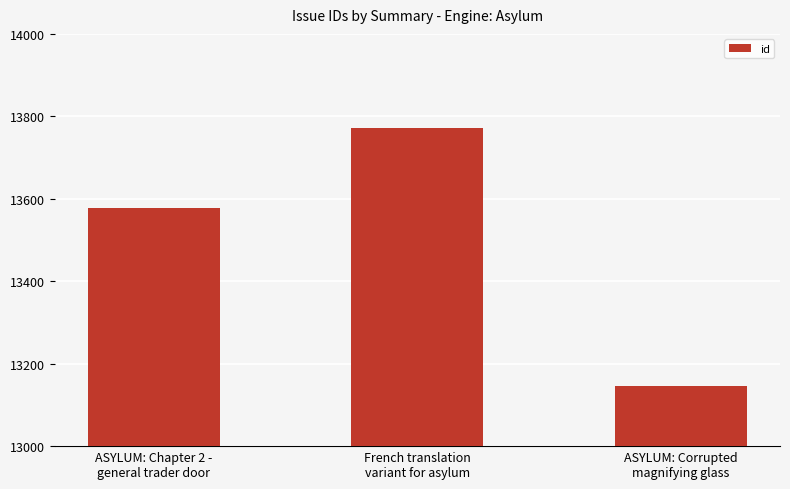

Are the bars grouped side by side (vs. stacked)?

No